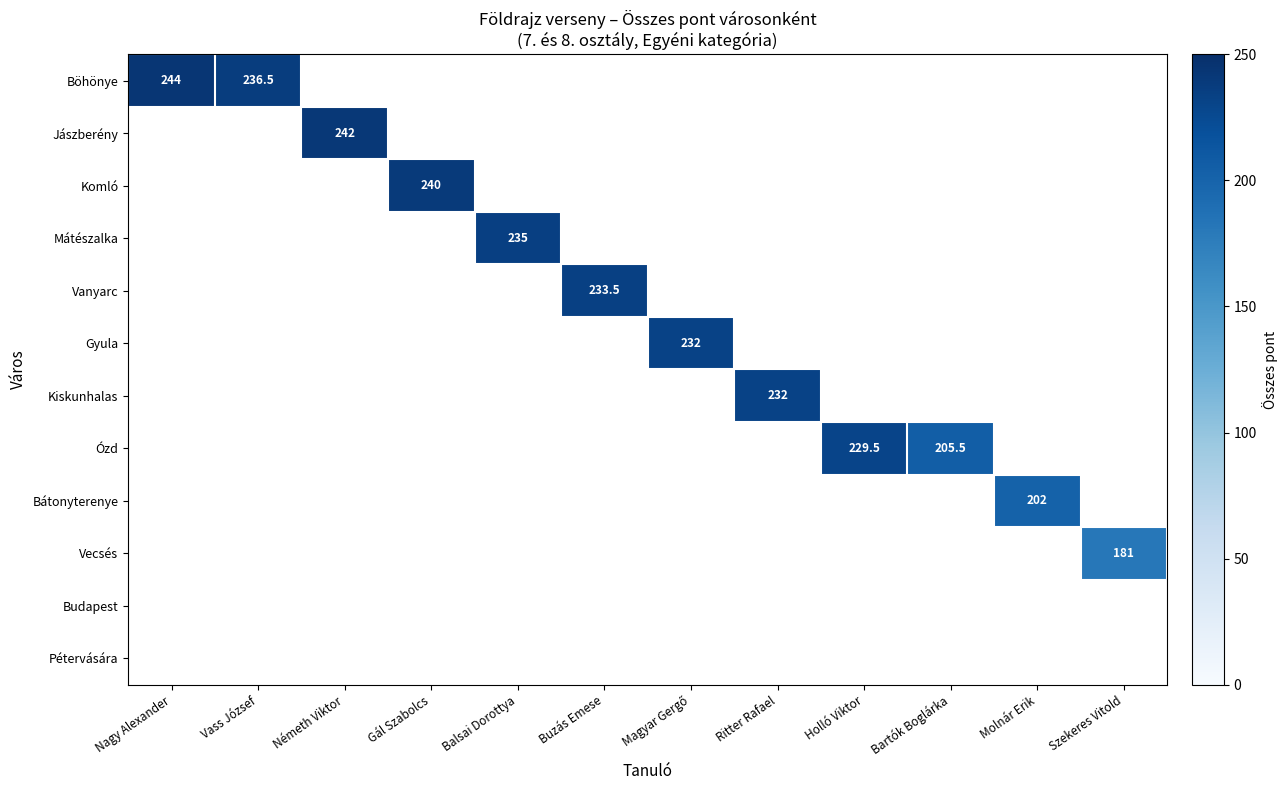

The Ózd series shows 229.5 at Holló Viktor. True or false?

True